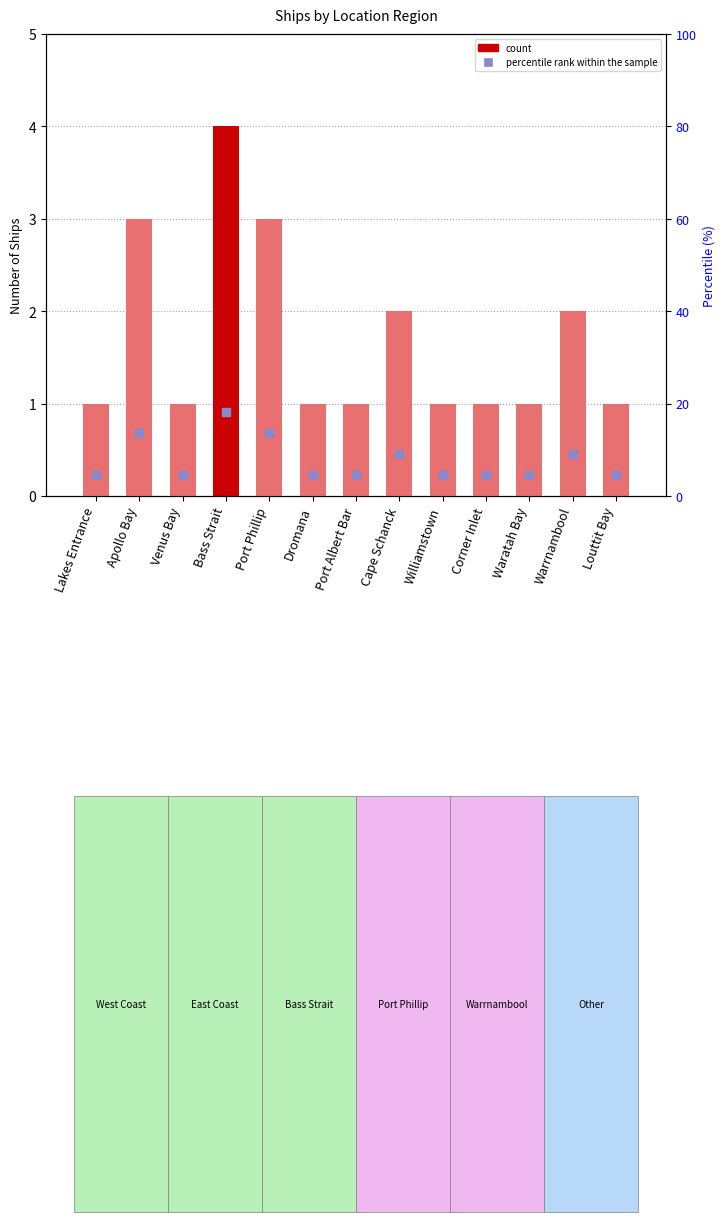

Which series has the widest spread of Y values?

percentile rank within the sample